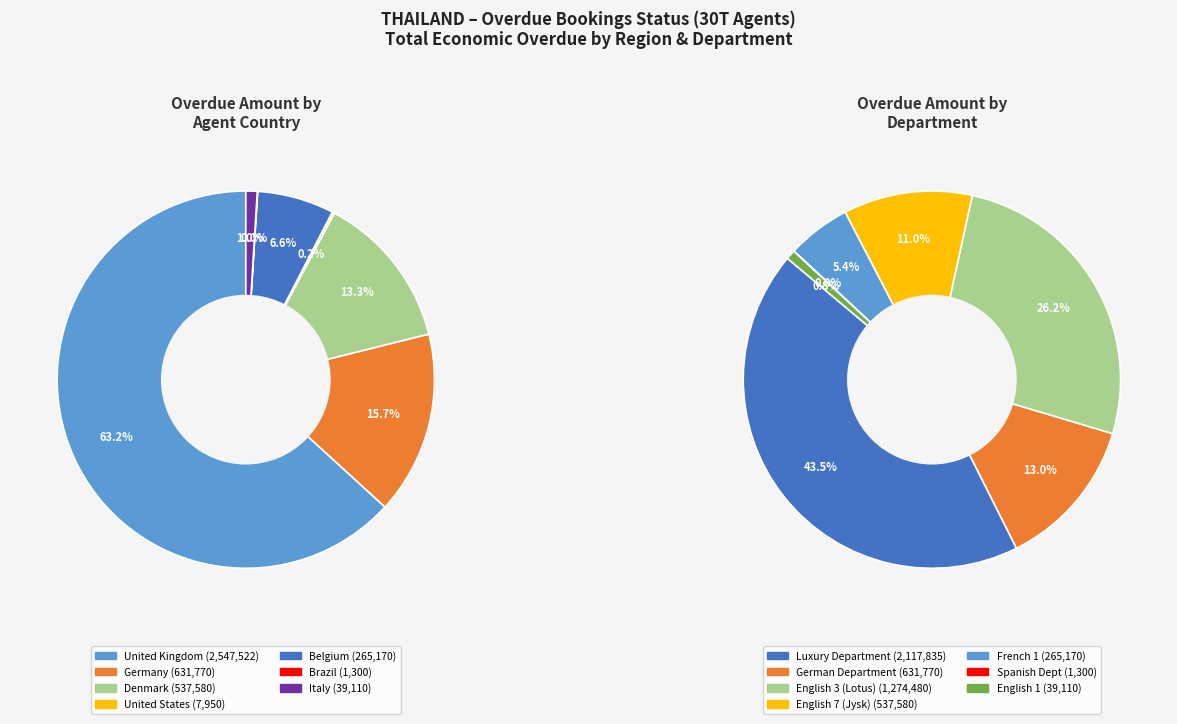

Count the number of slices in the pie.

7